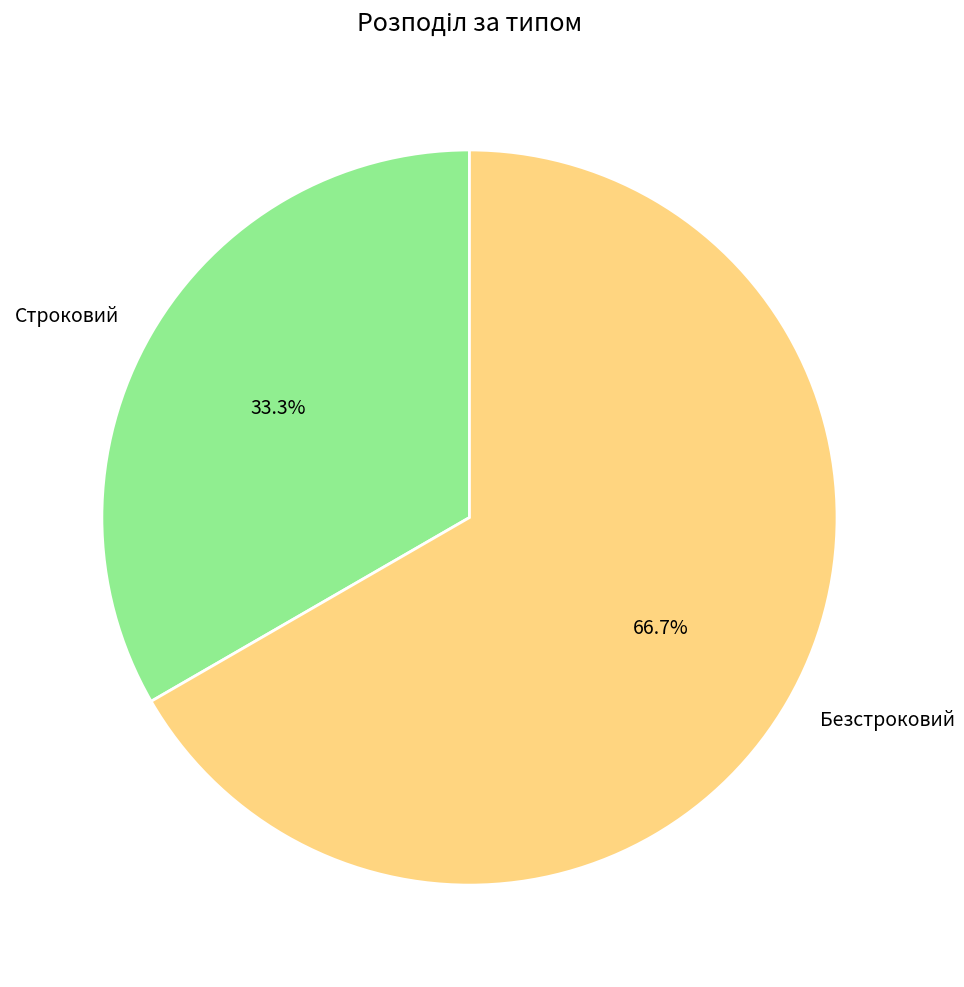

True or false: Строковий accounts for 33% of the total.

True